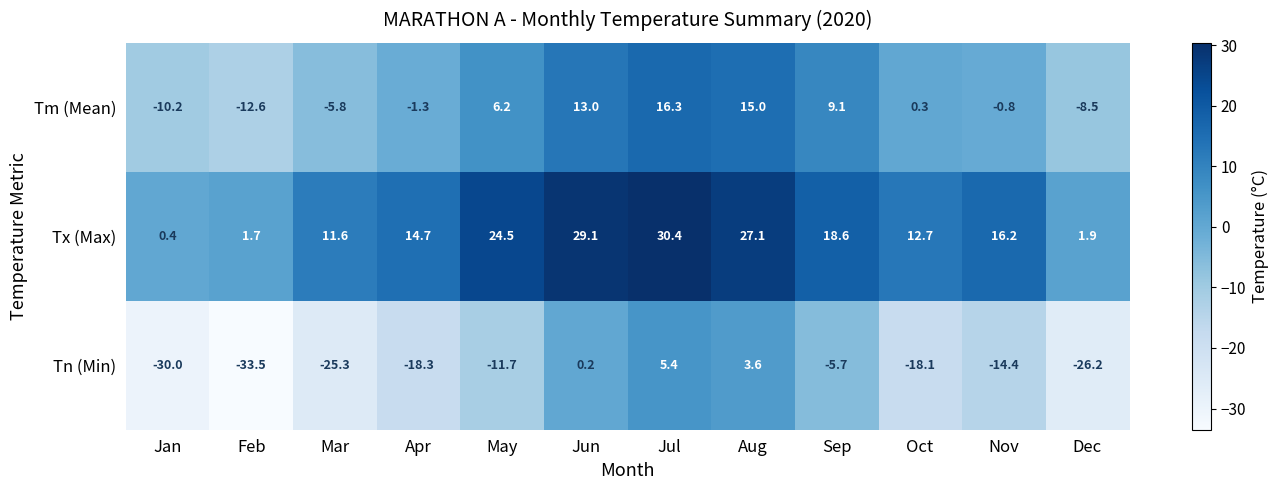

Which series changed the most between May and Sep?

Tn (Min)